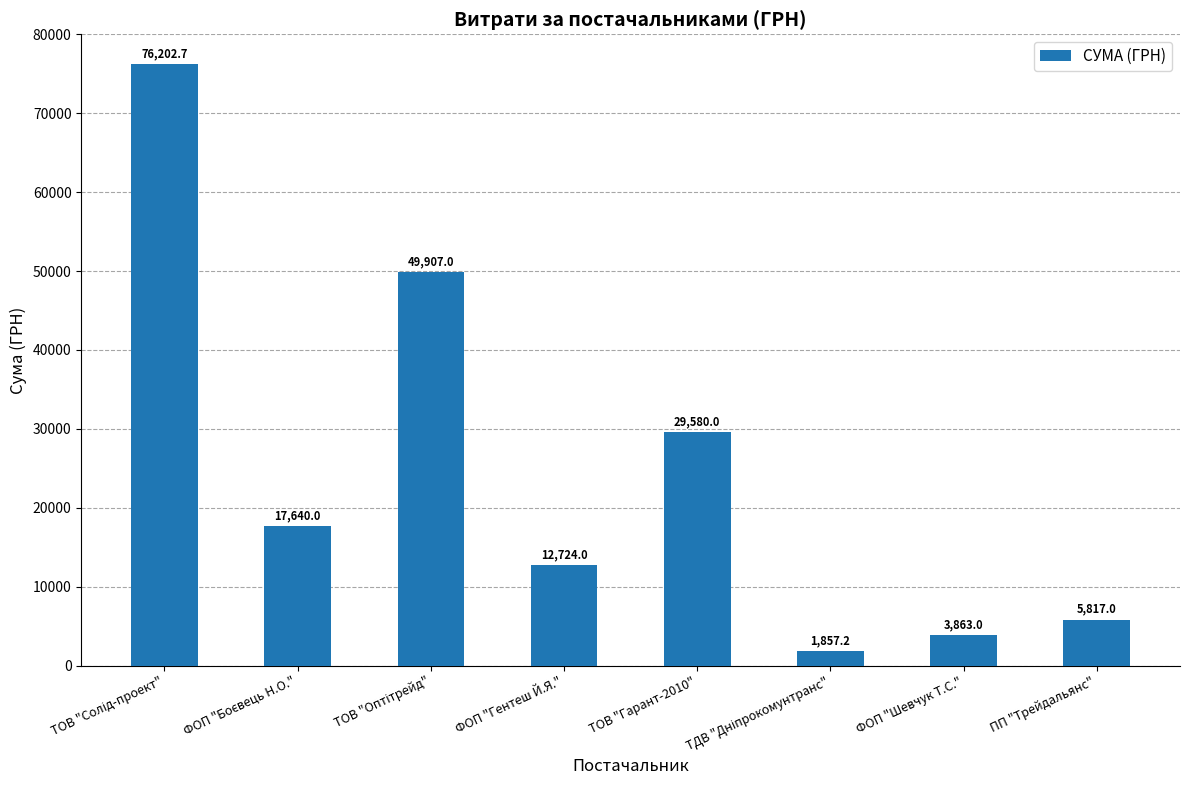

Is it true that the value at ФОП "Шевчук Т.С." is 6809.6?

False